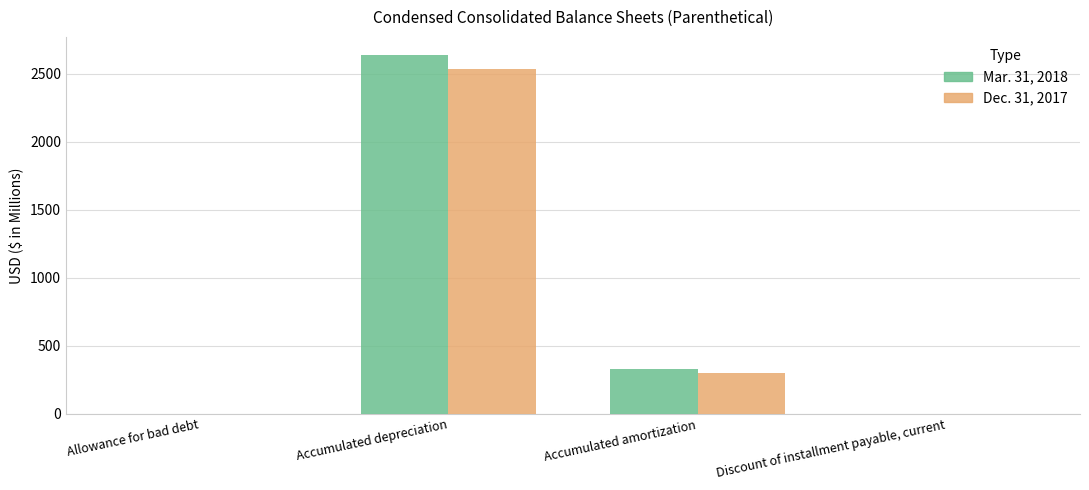

Where is Mar. 31, 2018 nearest to the value 1319?

Accumulated amortization